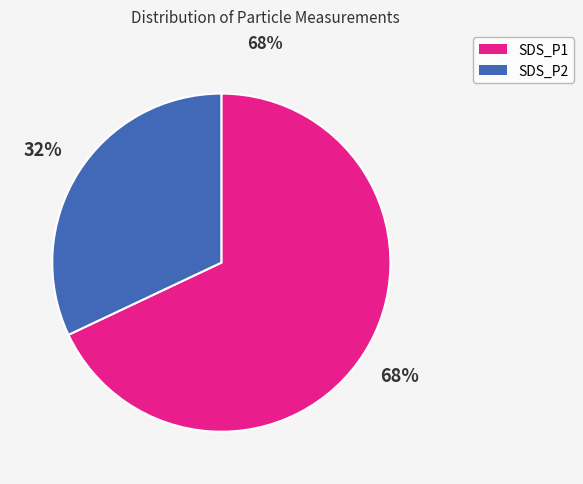

Rank the categories by value from highest to lowest.

SDS_P1, SDS_P2